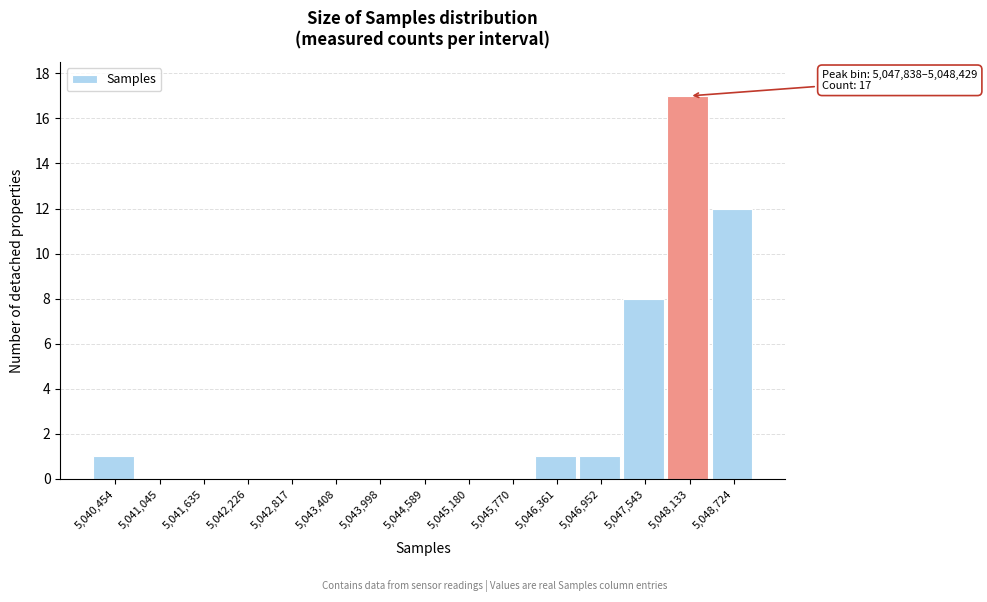

Which range on the x-axis has the tallest bar?

5047800 to 5048400